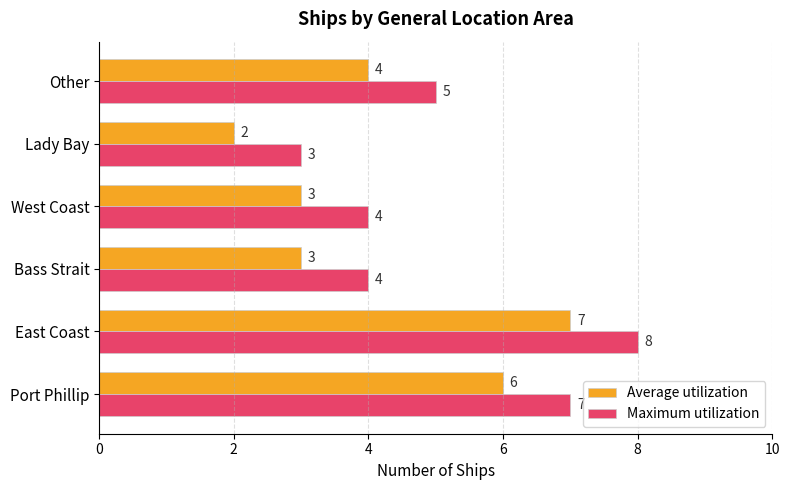

Where is Average utilization nearest to the value 4?

Other